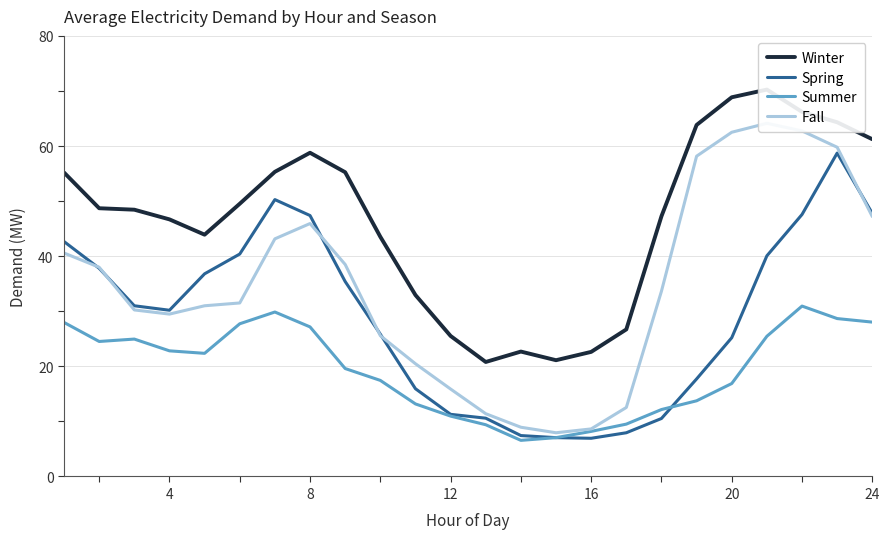

What is the highest value of the Spring series?

58.7